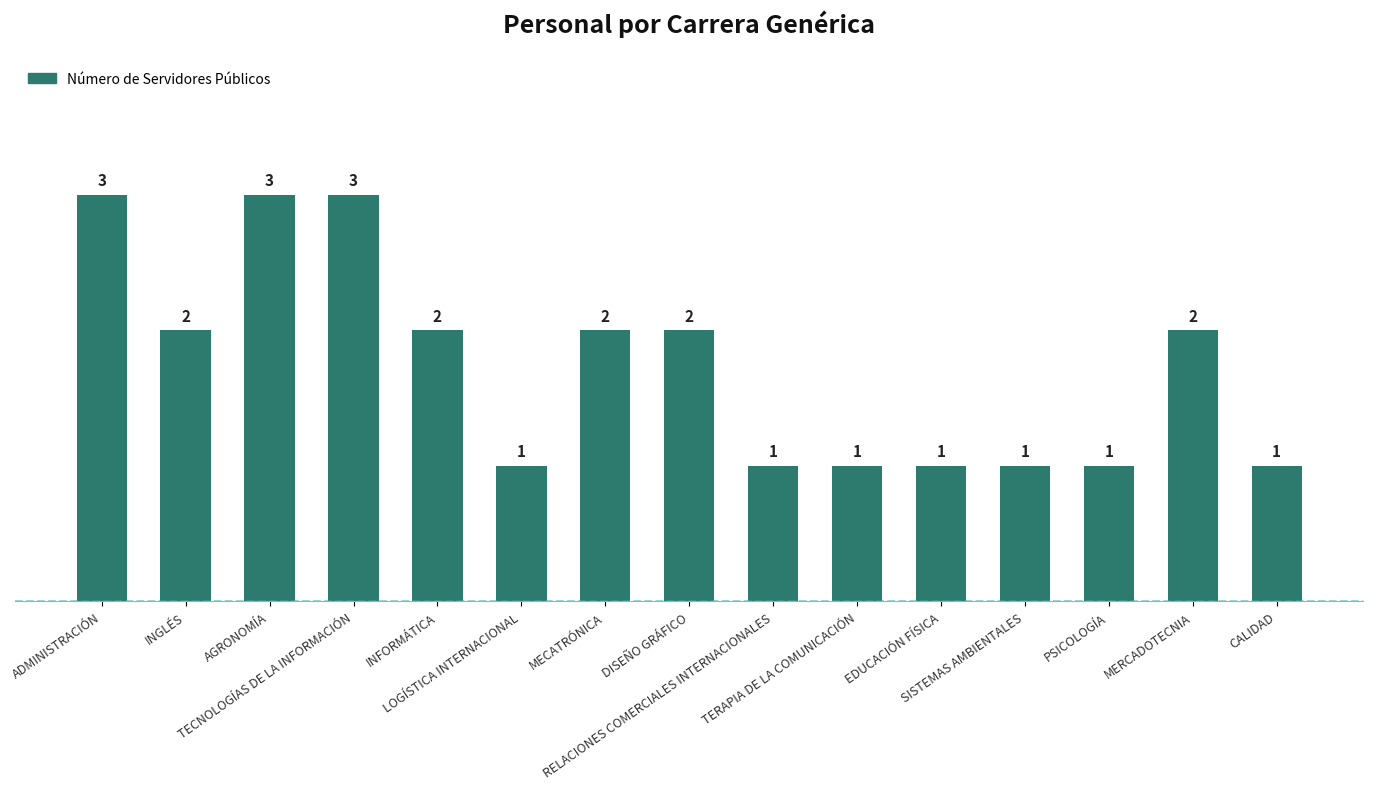

What is the label of the 2nd bar from the right?

MERCADOTECNIA